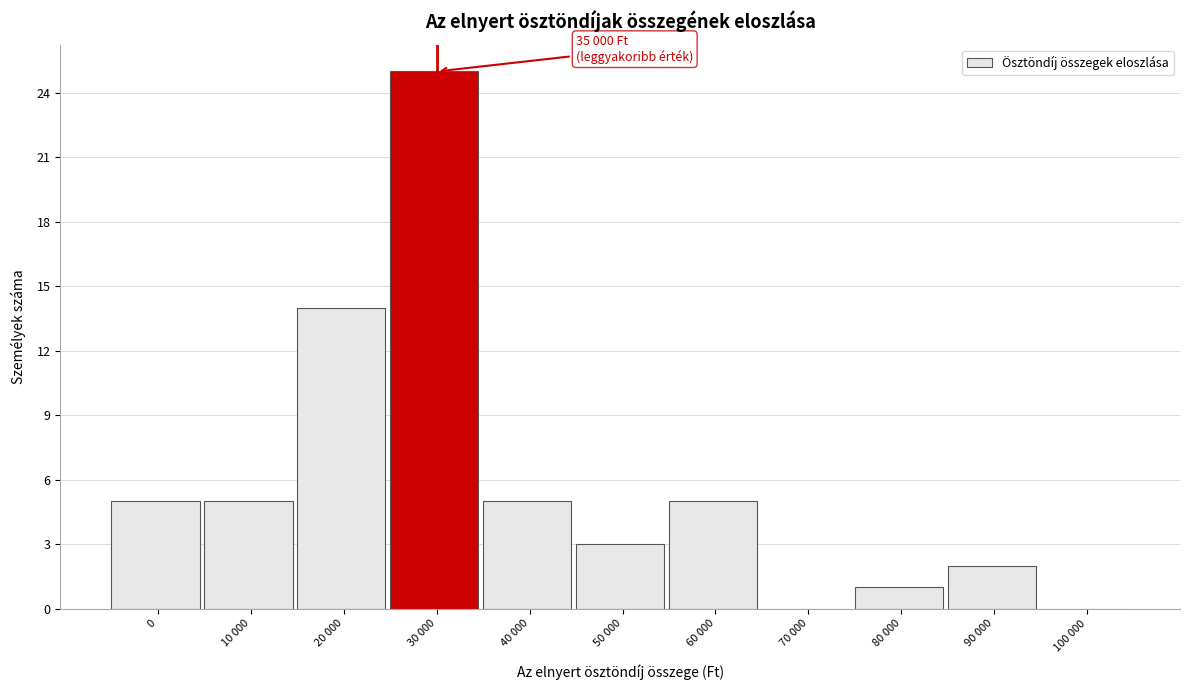

Reading right to left, list all the values displayed in this chart.

100 000=0	90 000=2	80 000=1	70 000=0	60 000=5	50 000=3	40 000=5	30 000=25	20 000=14	10 000=5	0=5